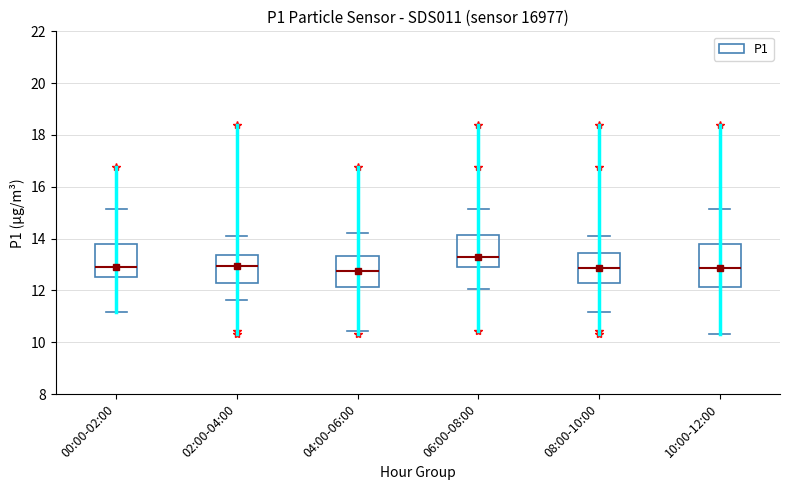

Where does the median line of the box for 00:00-02:00 sit on the y-axis? The values are not printed on the chart, so give them approximately, as read against the axis.

13.0